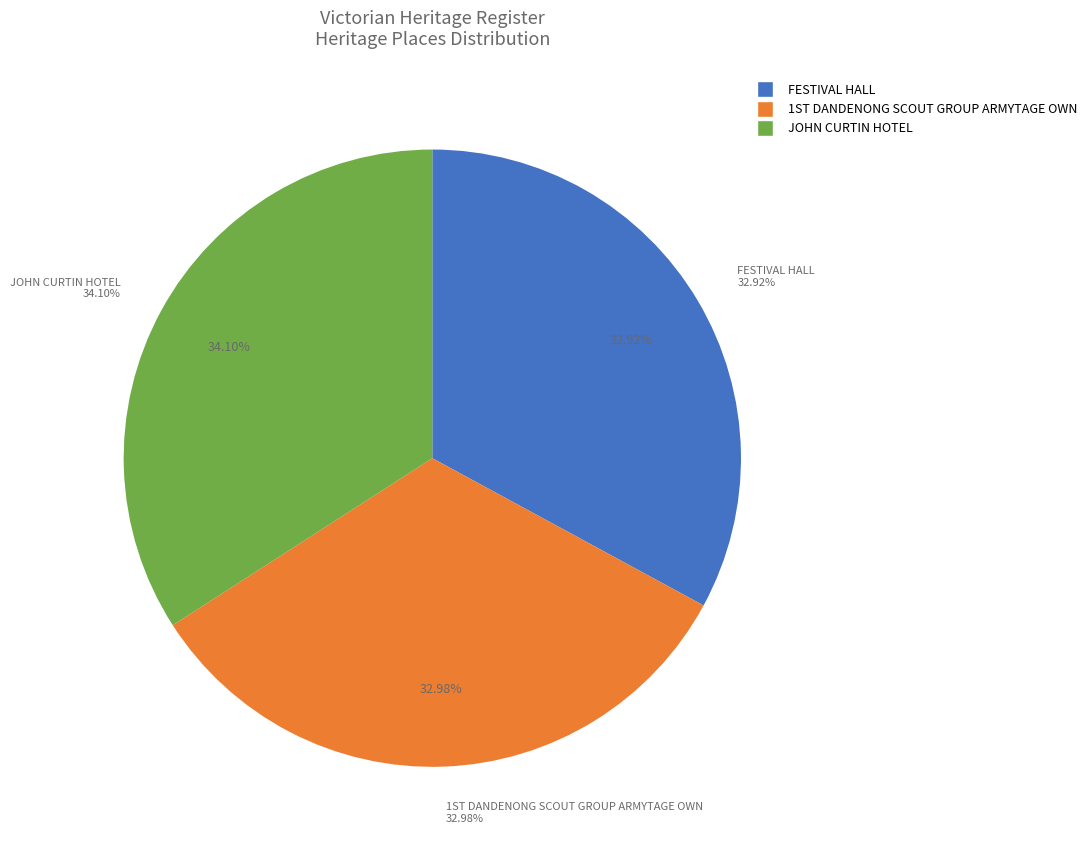

How much of the chart is everything except FESTIVAL HALL?

67.1%